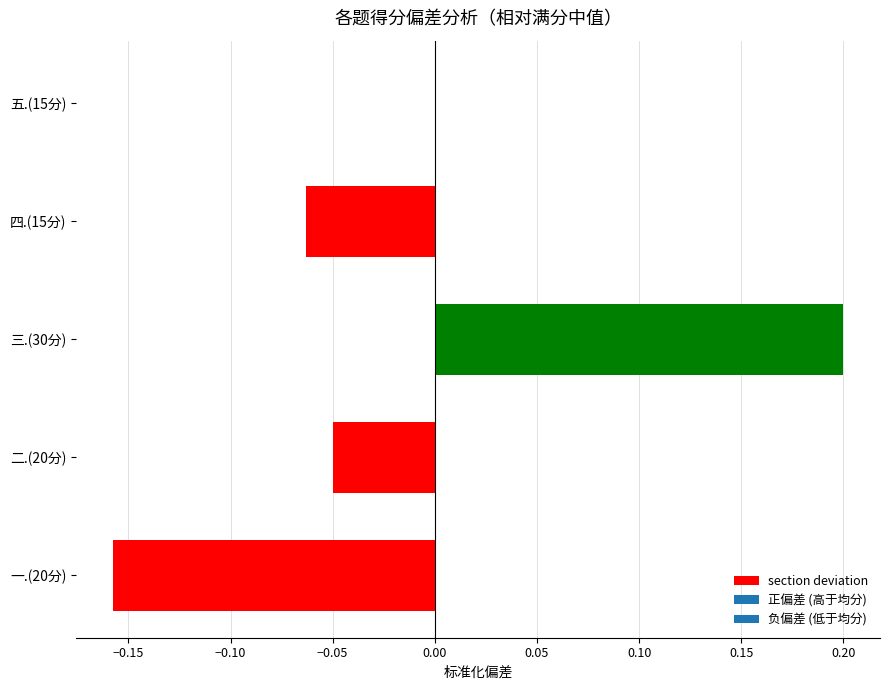

Is it true that the value at 五.(15分) is 0.0?

True